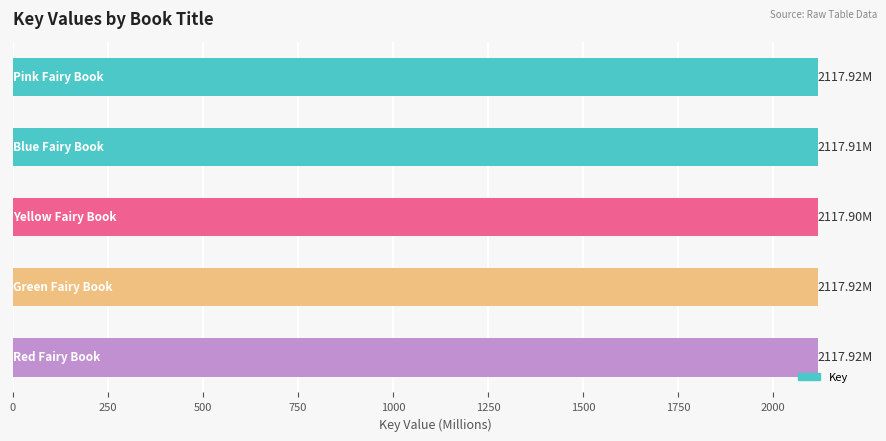

What is the average value?

2117.9